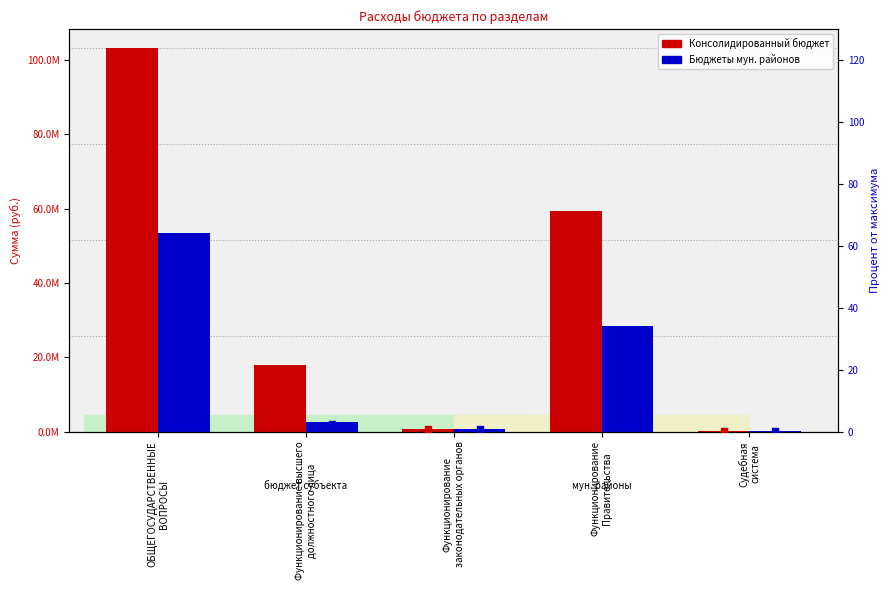

Which series contains the highest Y value?

Консолидированный бюджет